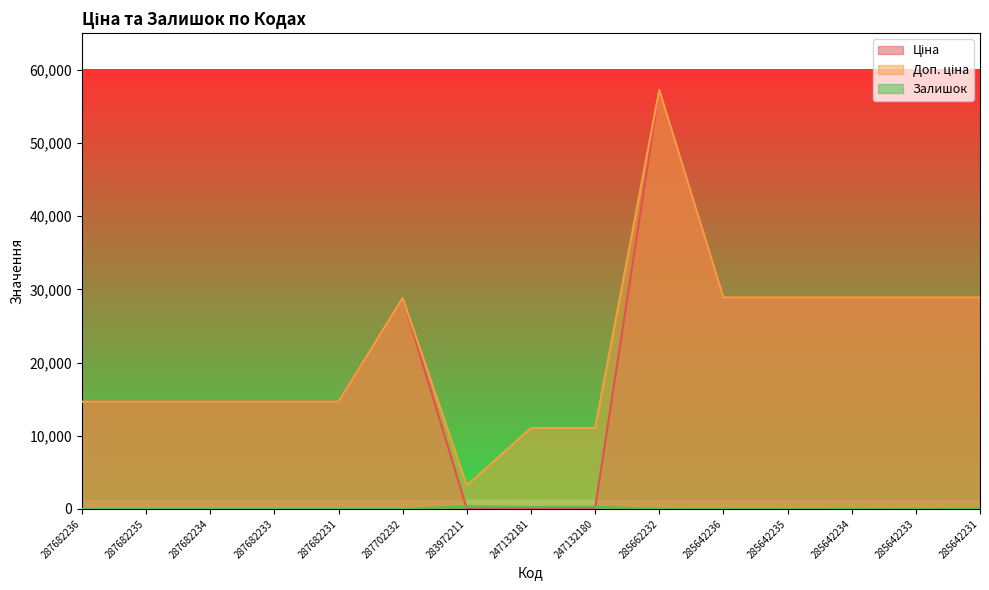

At which label is Ціна closest to 28633?

287702232